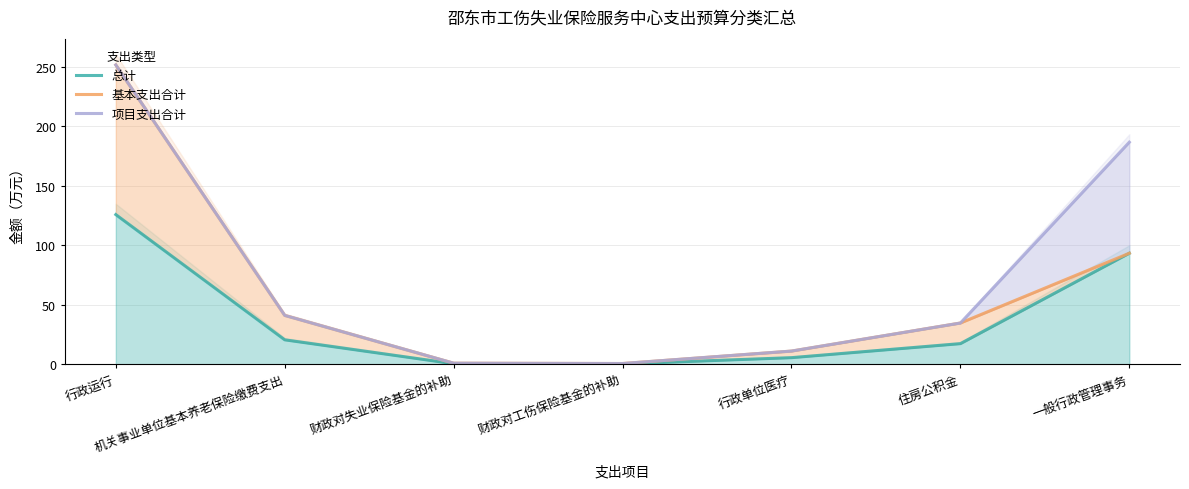

Is it true that 基本支出合计 equals 8.7 at 住房公积金?

False